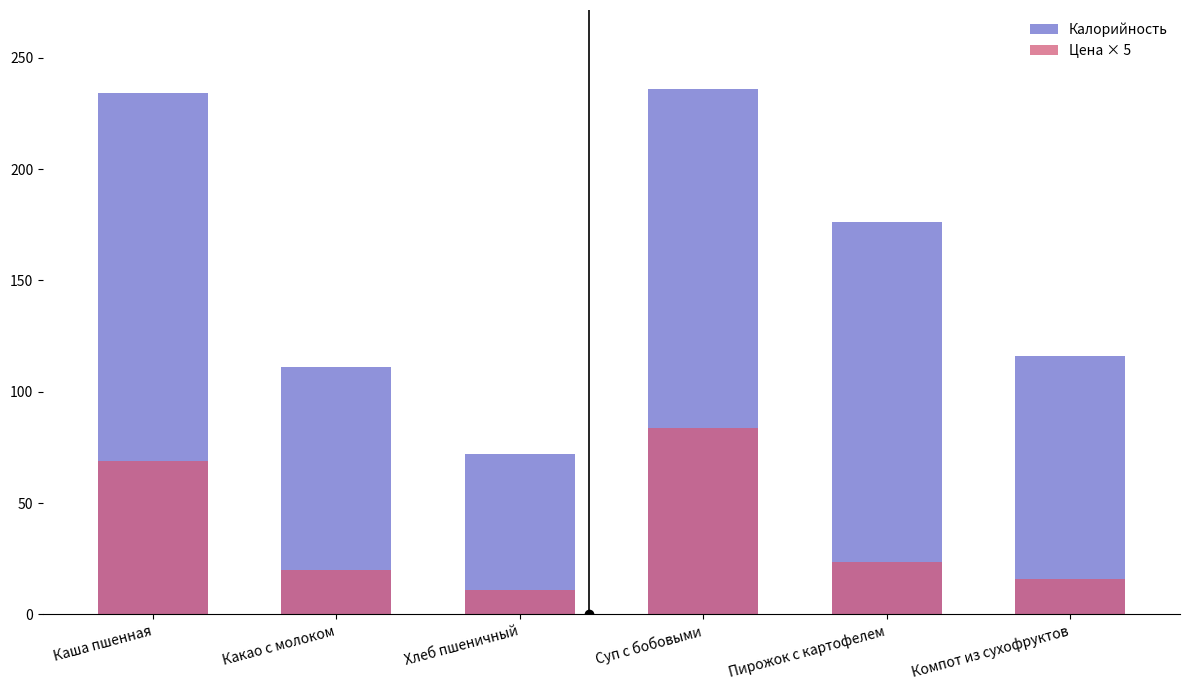

True or false: Калорийность has a value of 236.0 at Суп с бобовыми.

True